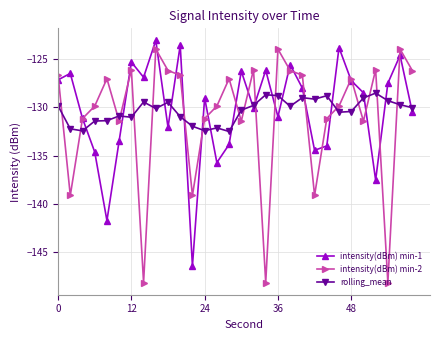

How many categories are shown in the chart?

30